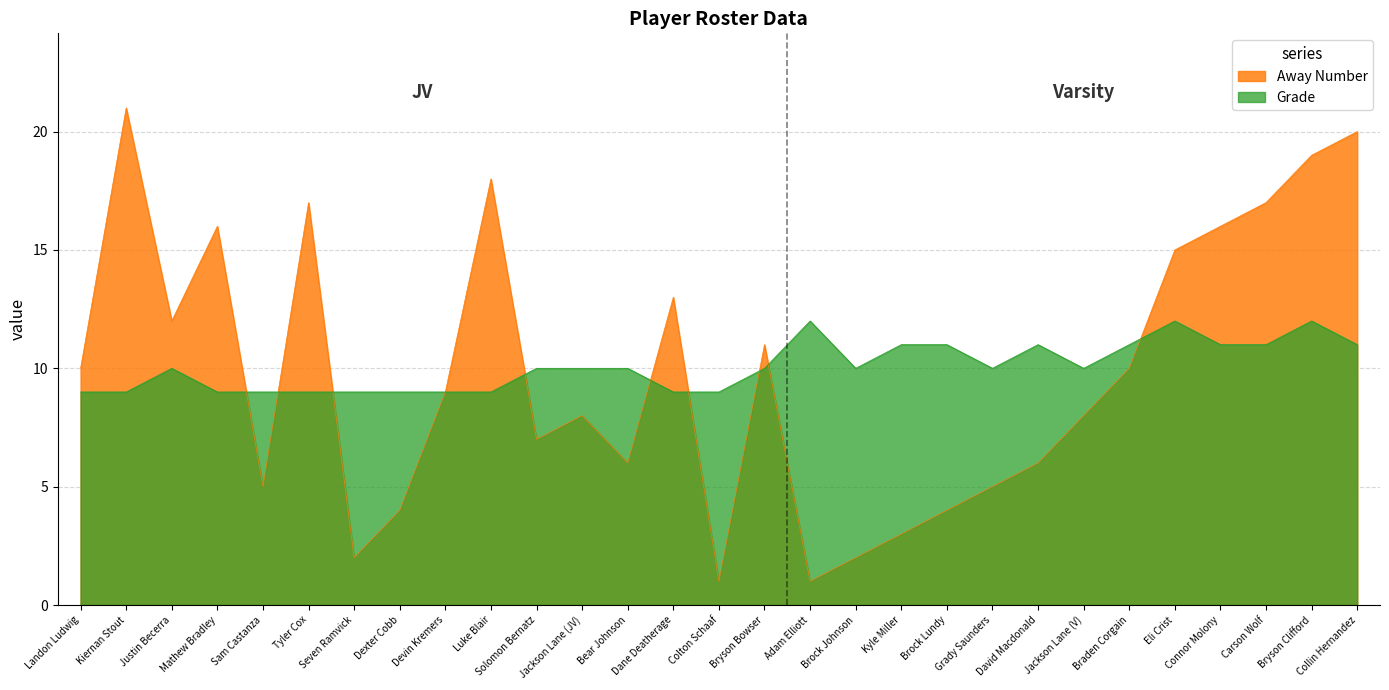

Read the Grade value at Devin Kremers.

9